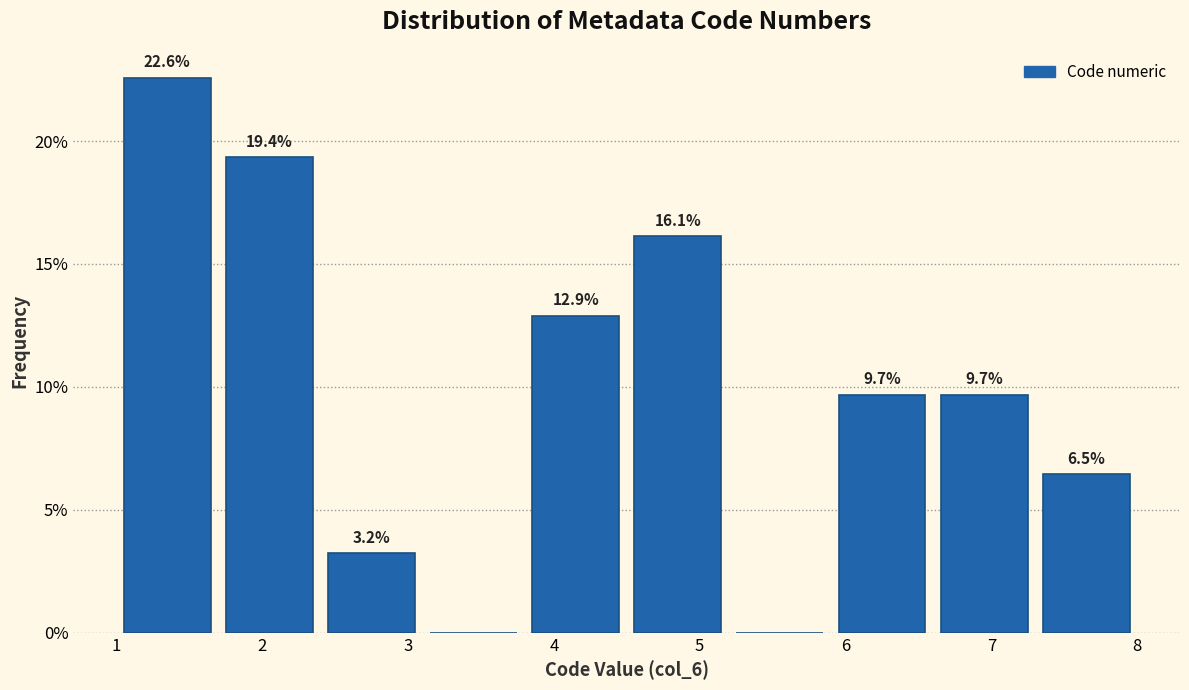

Which range on the x-axis has the tallest bar?

1.0 to 1.7